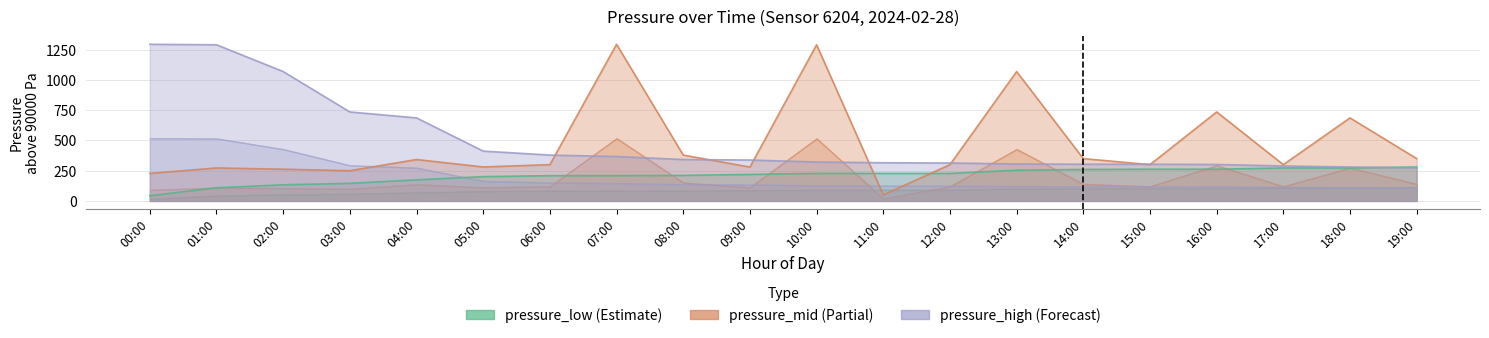

Which series has the widest spread of values?

pressure_mid